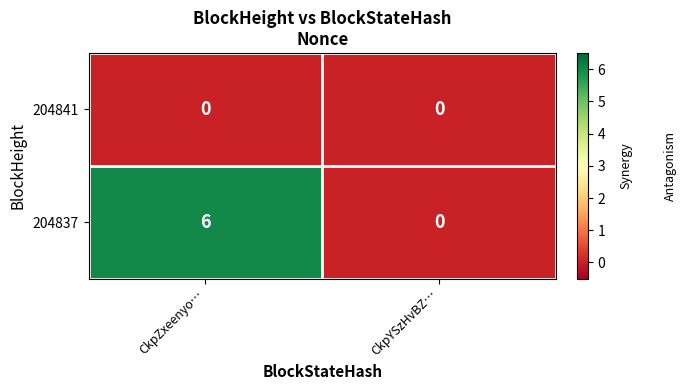

Rank the series at CkpZxeenyo… from highest to lowest value.

204837, 204841